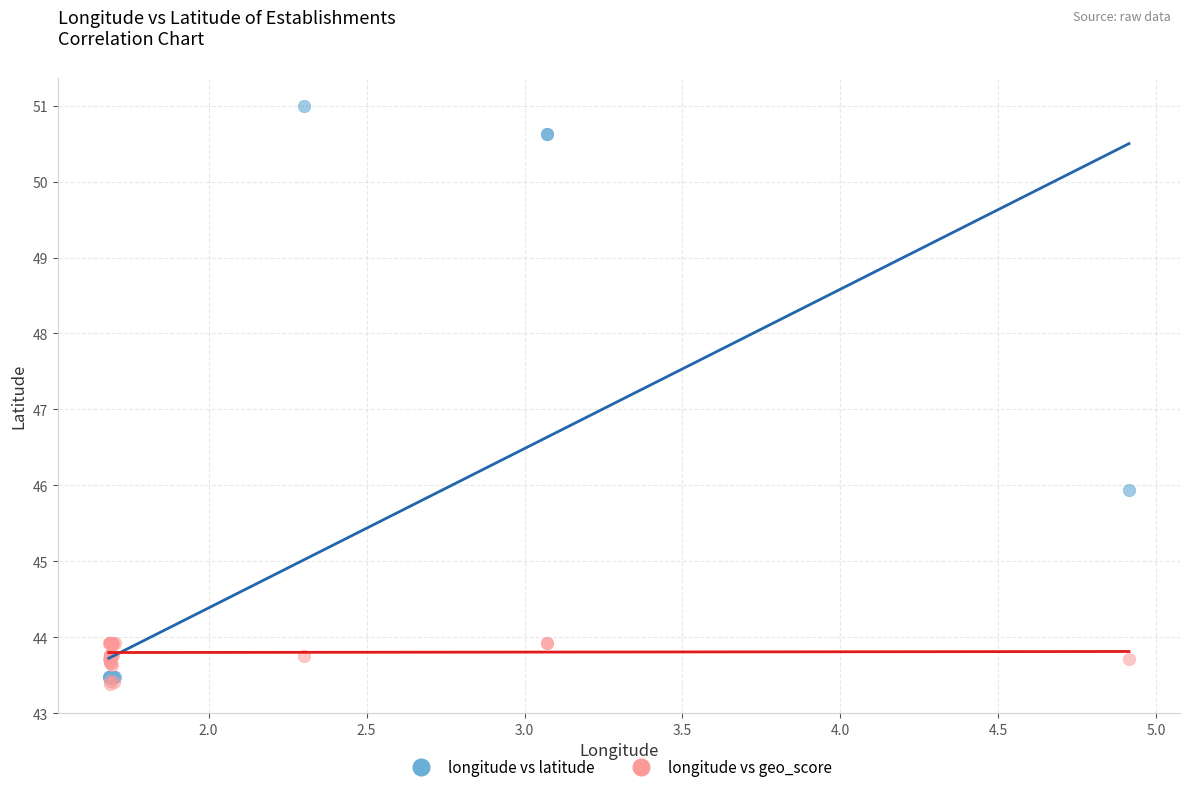

Across all series, what Y value is closest to 47?

45.9